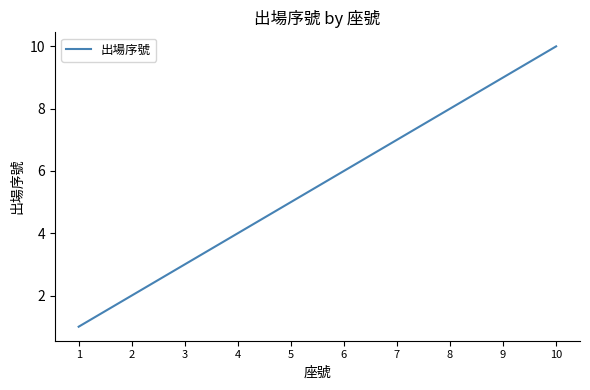

Approximately how many times larger is the value at 4 compared to 7?

0.6